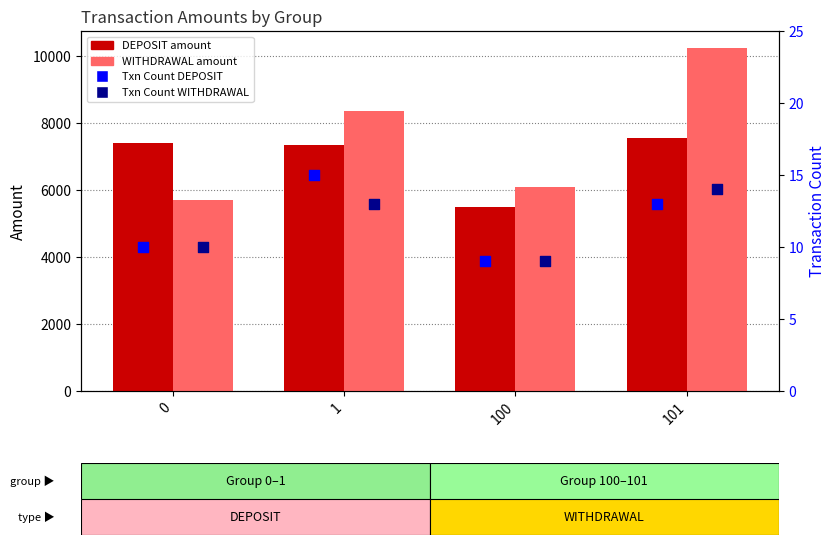

Which series has the largest total across all categories?

WITHDRAWAL